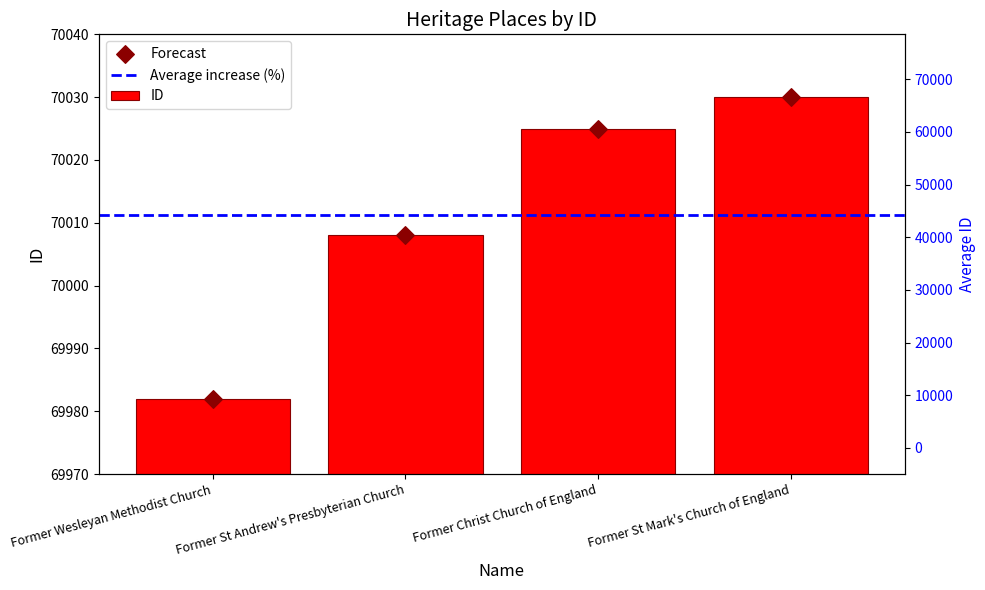

What is the ratio of the value at Former Christ Church of England to the value at Former St Andrew's Presbyterian Church?

1.0